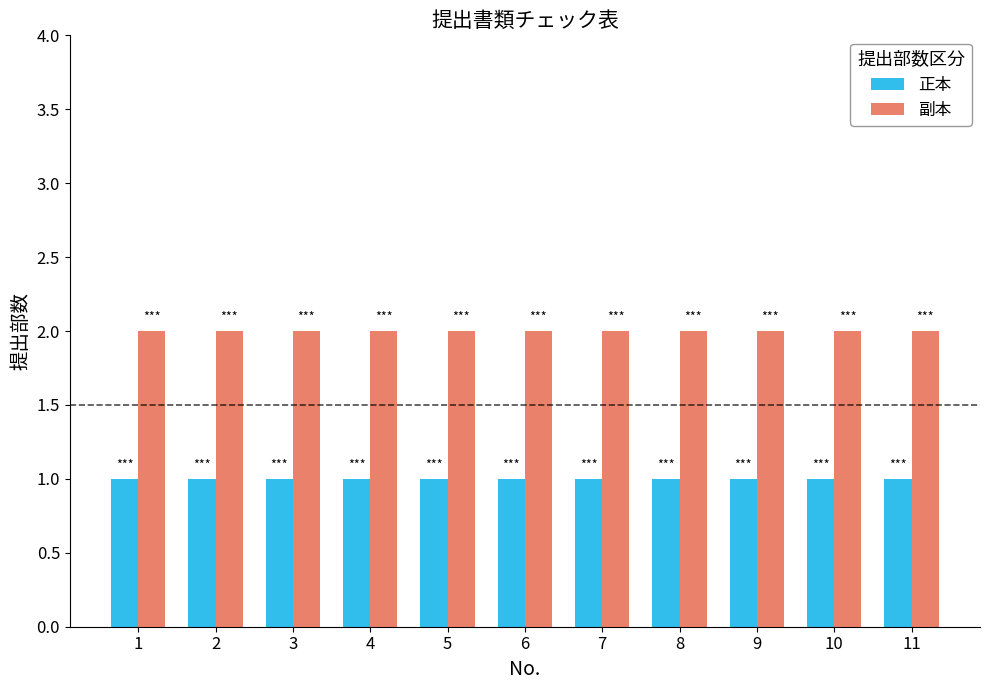

Rank the series at 9 from lowest to highest value.

正本, 副本